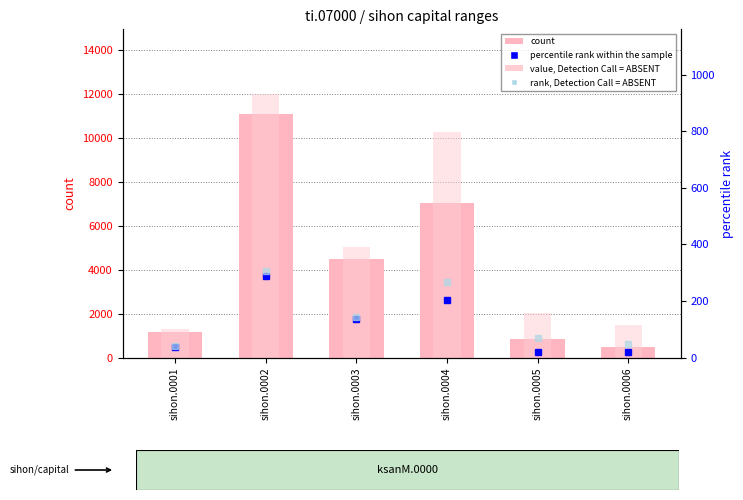

At how many categories does at least one series exceed 3399?

3